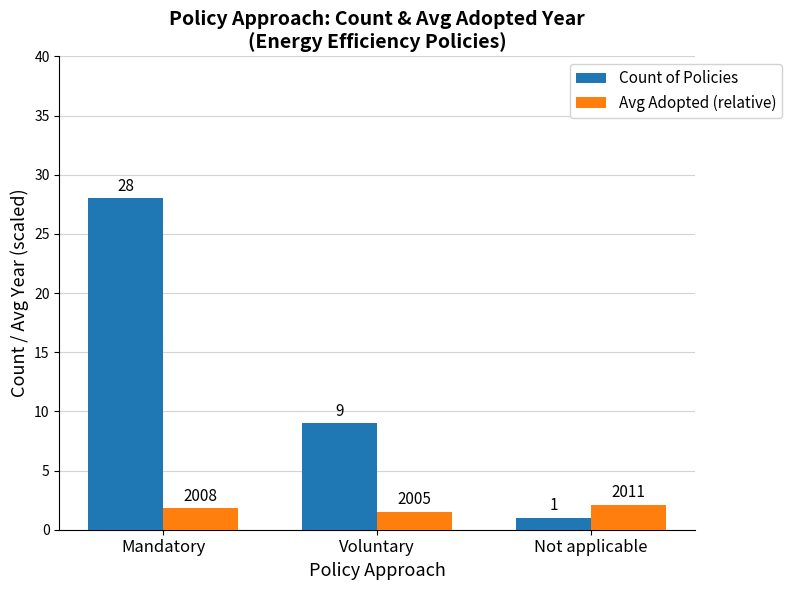

The Avg Adopted (relative) series shows 0.6 at Not applicable. True or false?

False